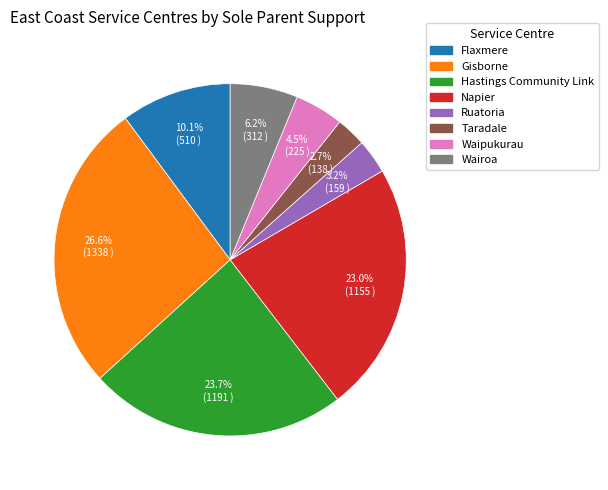

What is the largest slice in the pie chart?

Gisborne